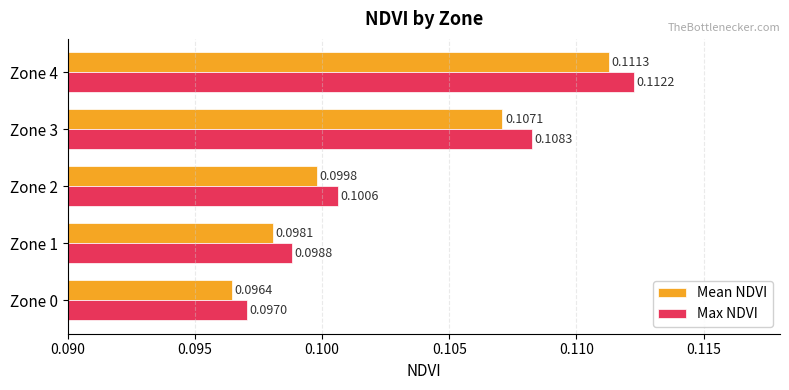

Is the value of Max NDVI at Zone 2 greater than the value of Mean NDVI at Zone 0?

Yes